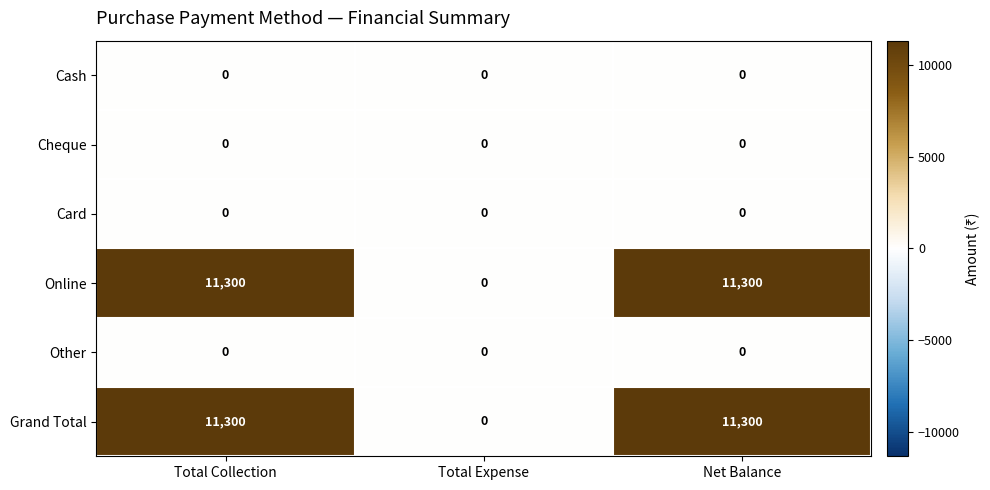

Reading left to right, list all the values displayed in this chart.

Cash: 0	0	0
Cheque: 0	0	0
Card: 0	0	0
Online: 11300	0	11300
Other: 0	0	0
Grand Total: 11300	0	11300